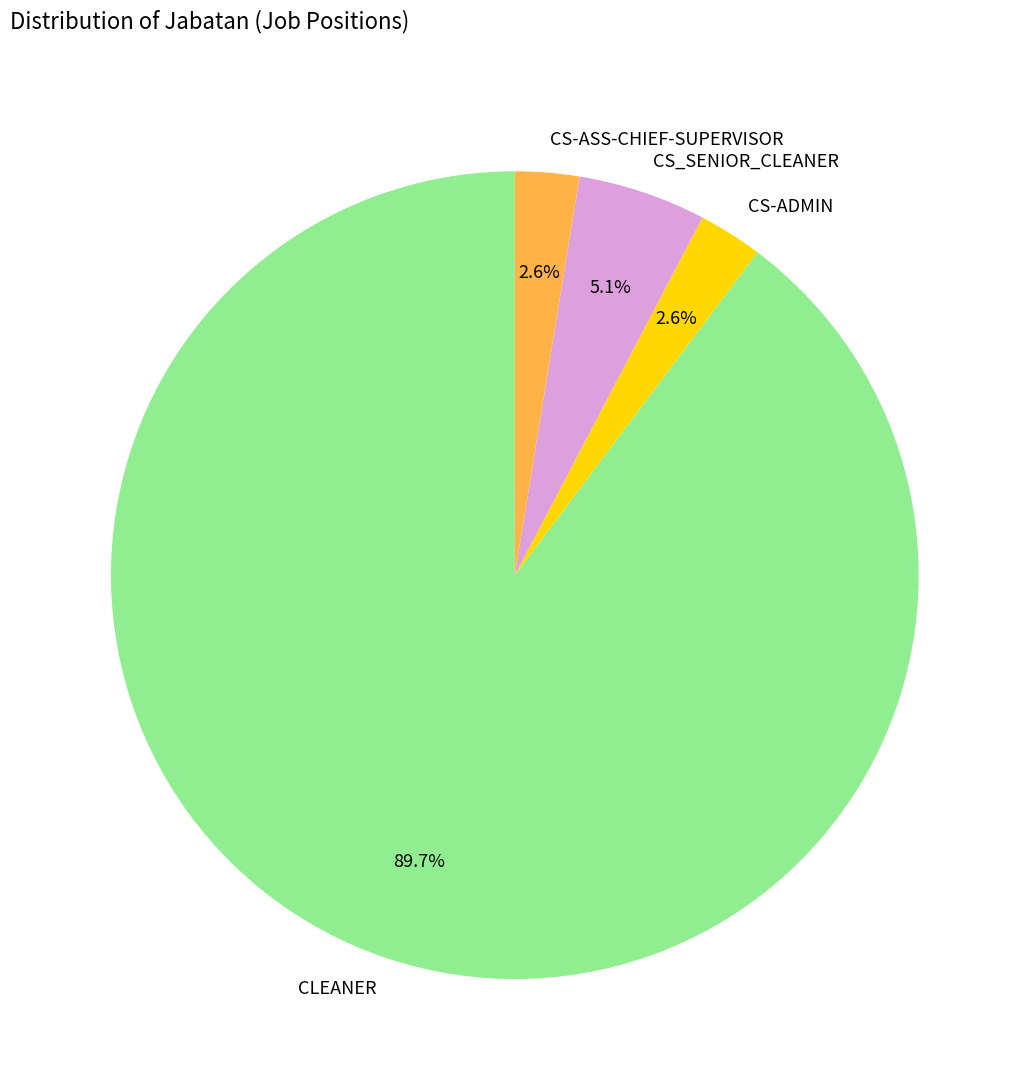

To the nearest percent, what is the combined percentage of CS-ASS-CHIEF-SUPERVISOR and CS_SENIOR_CLEANER?

8%